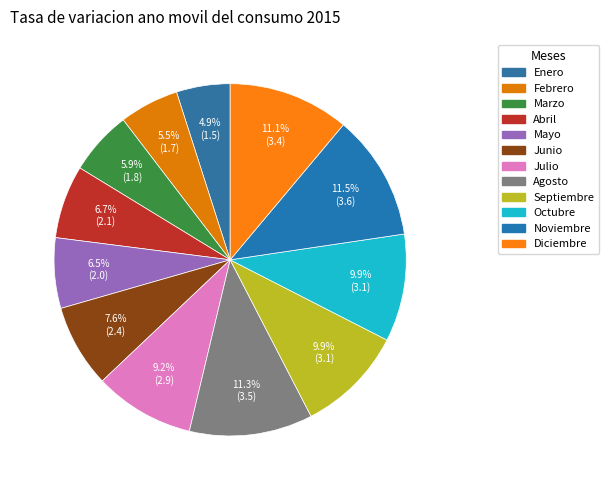

True or false: Septiembre accounts for 10% of the total.

True